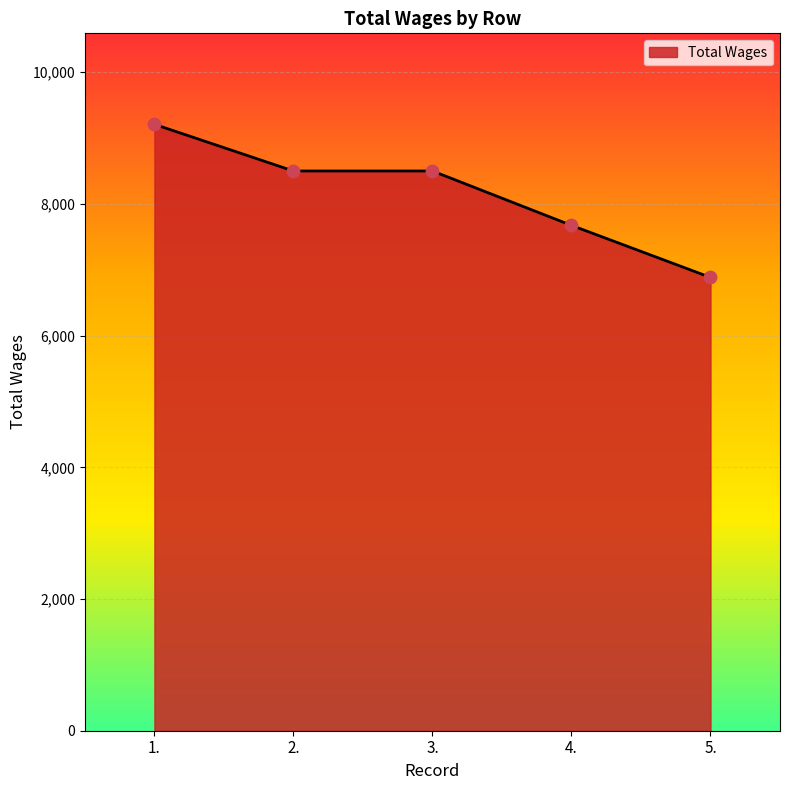

Between 1. and 3., which is larger?

1.